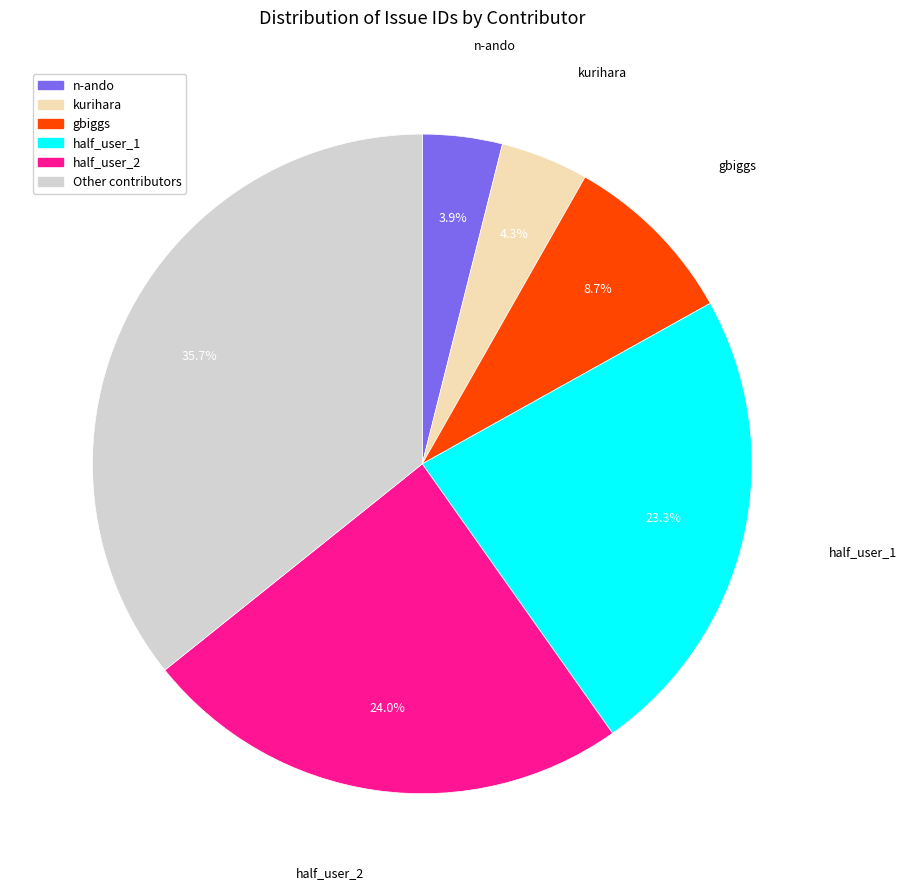

Is there a majority slice in this chart?

No